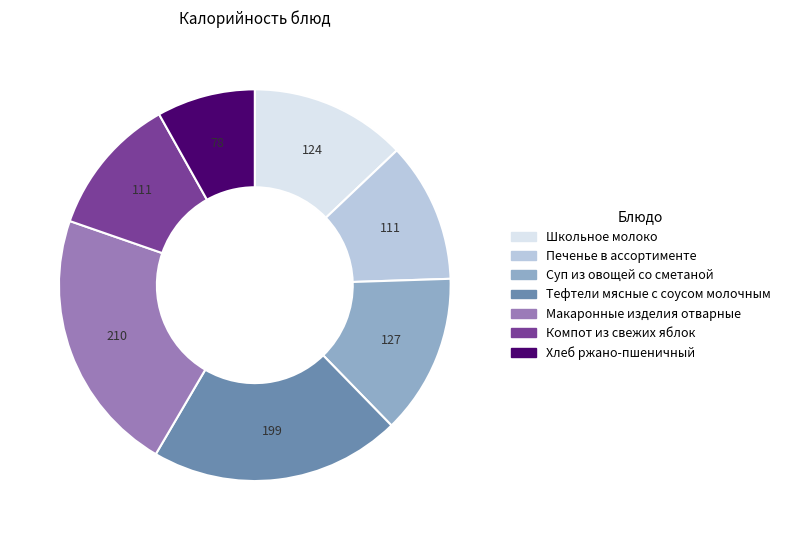

The Школьное молоко slice represents 1% of the pie. True or false?

False